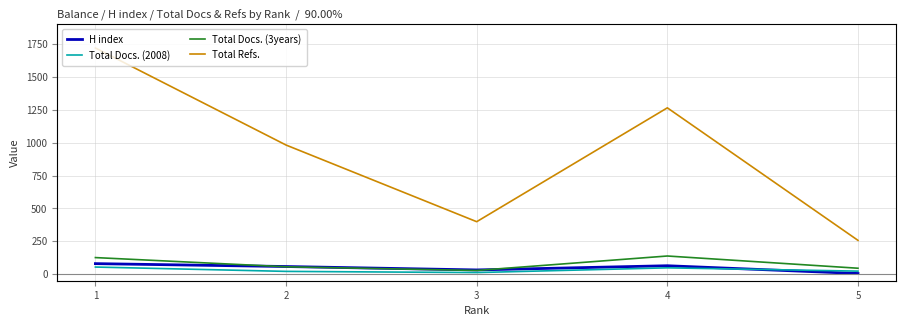

At how many categories does at least one series exceed 1231?

2